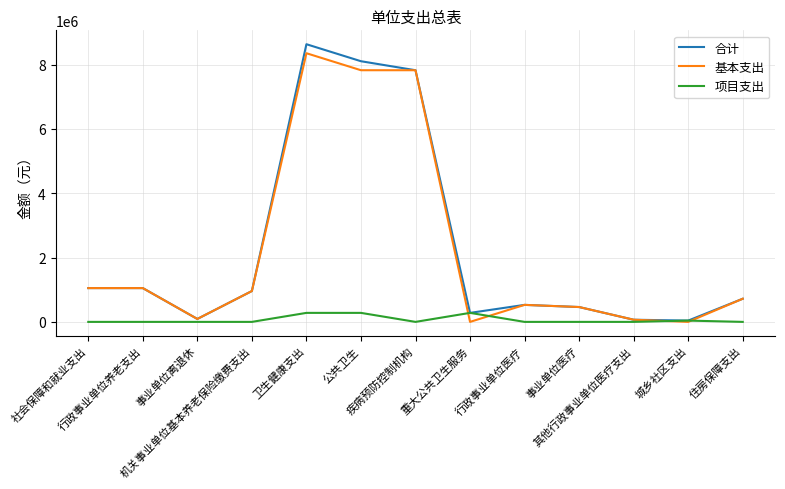

What is the maximum value for 项目支出?

280000.0